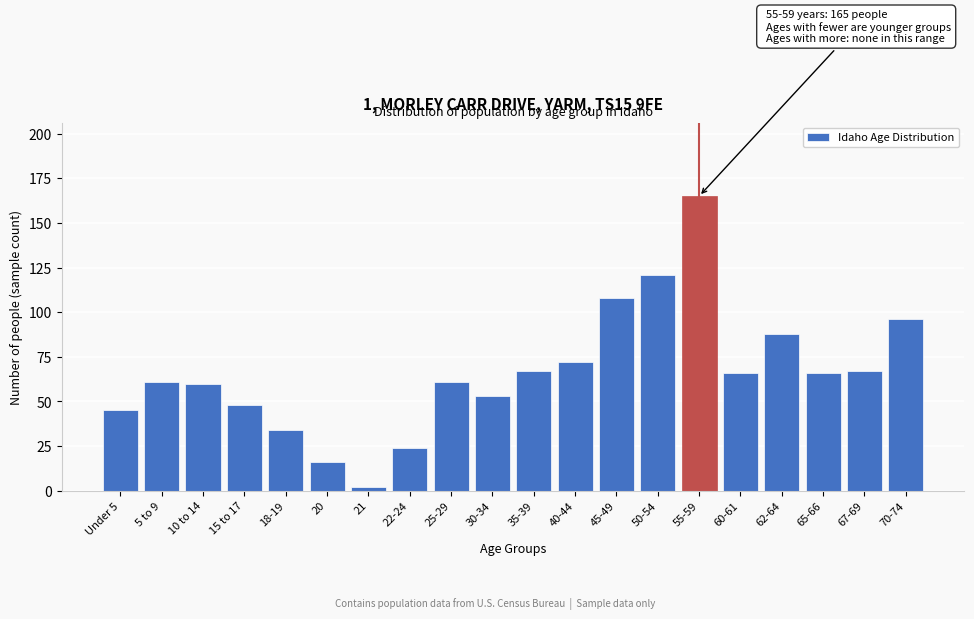

Reading left to right, list all the values displayed in this chart.

Under 5=45	5 to 9=61	10 to 14=60	15 to 17=48	18-19=34	20=16	21=2	22-24=24	25-29=61	30-34=53	35-39=67	40-44=72	45-49=108	50-54=121	55-59=165	60-61=66	62-64=88	65-66=66	67-69=67	70-74=96